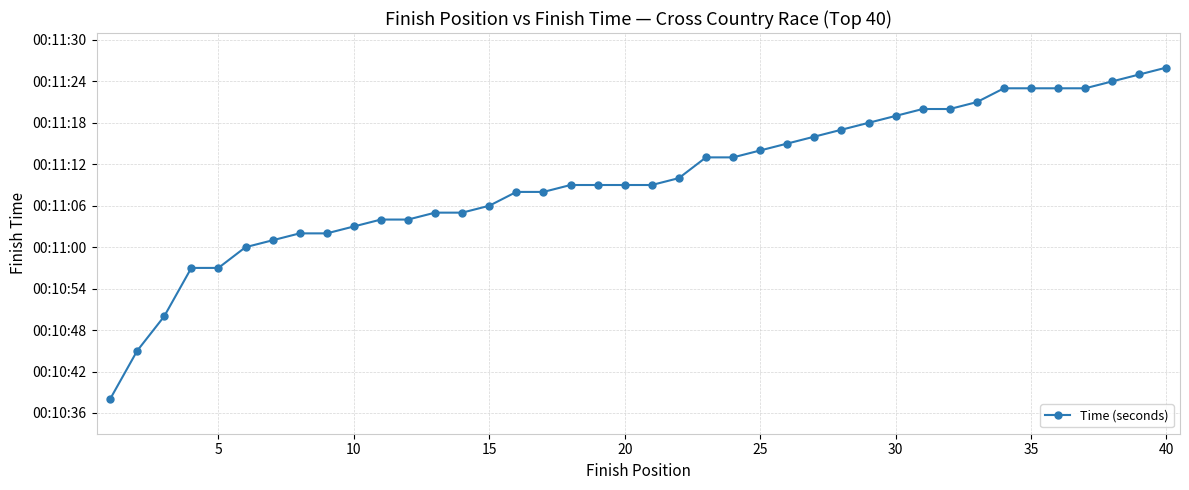

What is the average value?

670